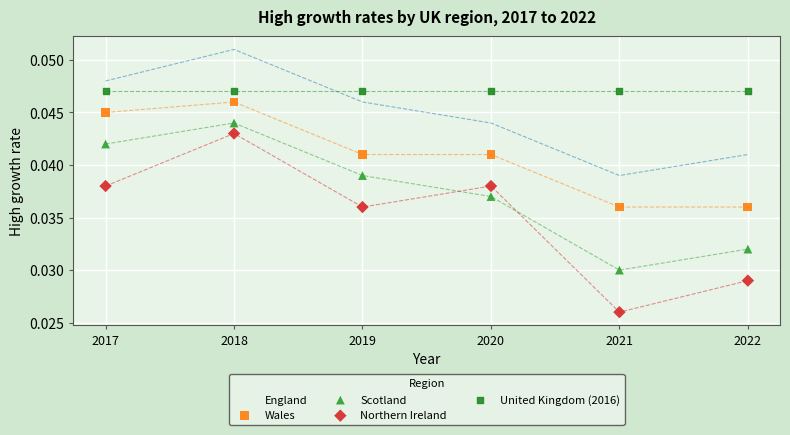

Which series contains the highest Y value?

England